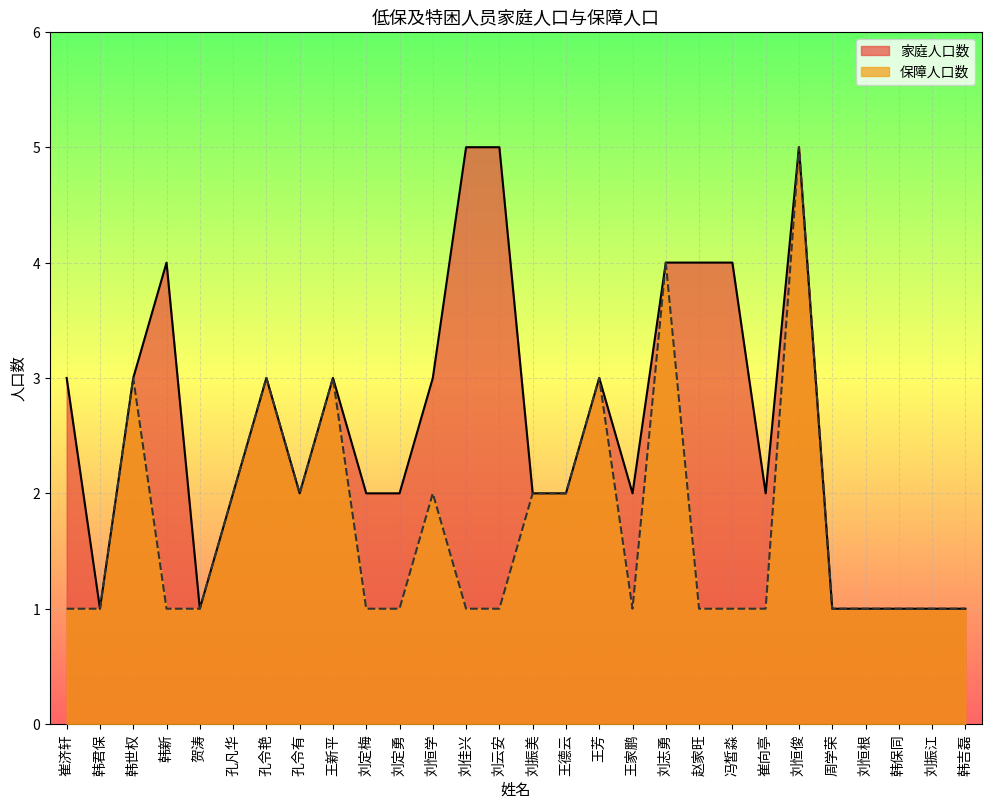

What value does the 保障人口数 series have at 刘佳兴?

1